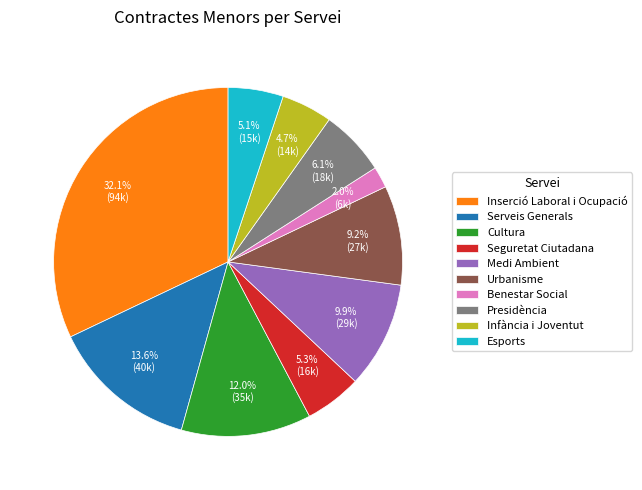

To the nearest percent, what is the combined percentage of Infància i Joventut and Inserció Laboral i Ocupació?

37%